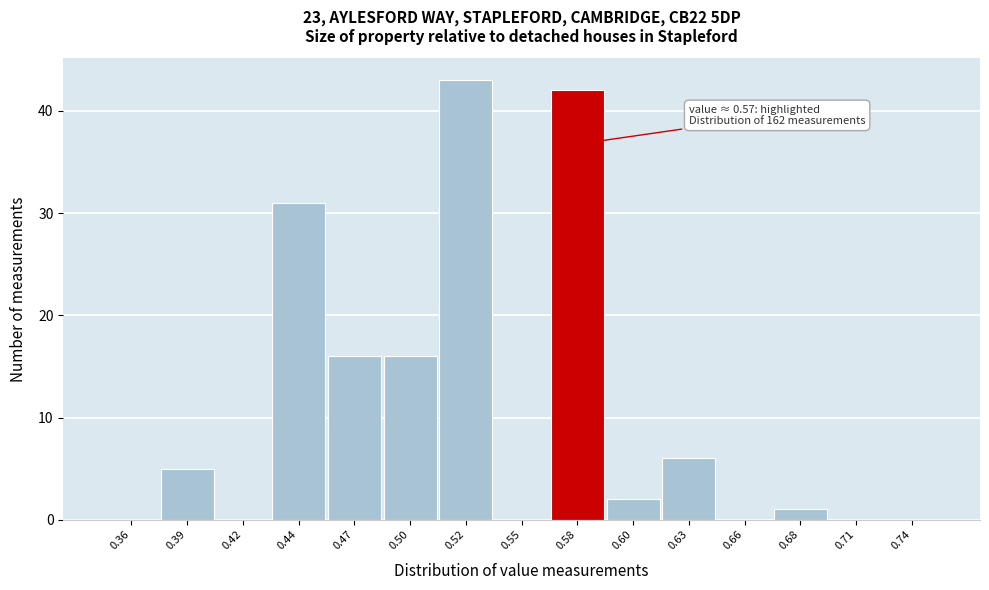

Over which range of the x-axis is the bar tallest?

0.510 to 0.535